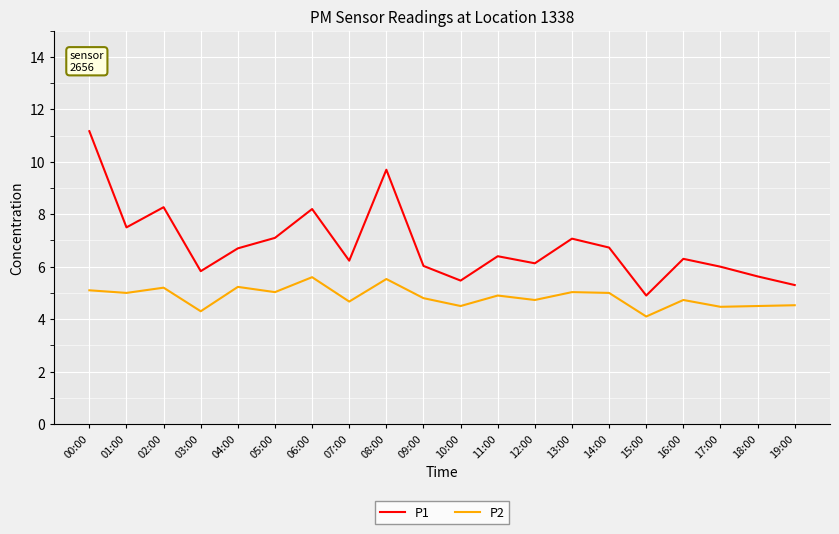

Rank the series by their average value, from lowest to highest.

P2, P1